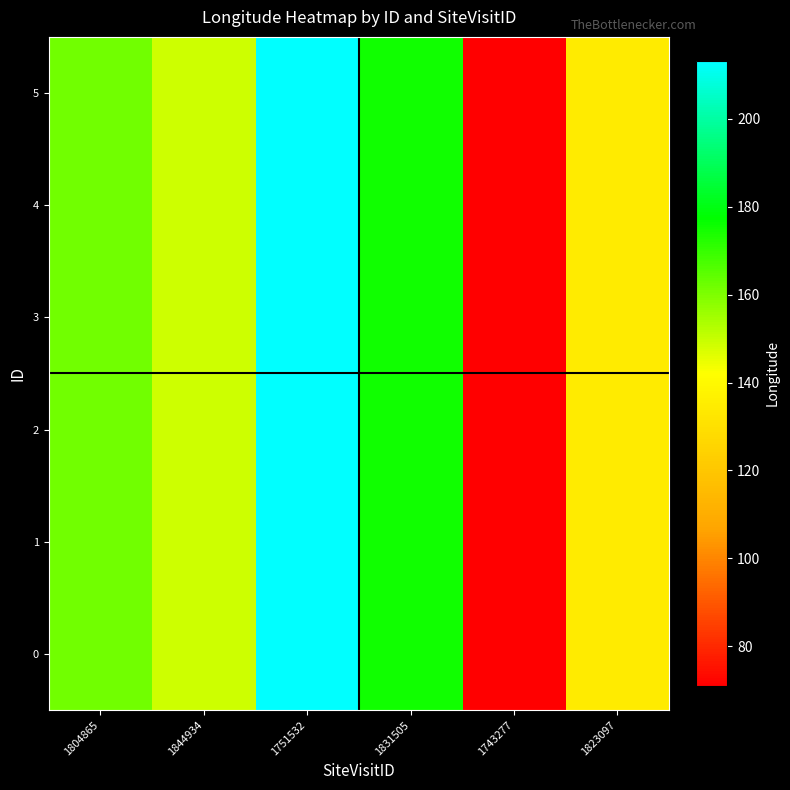

Reading left to right, what are all the values shown in this chart?

0: 1804865=161.7	1844934=149.2	1751532=213.1	1831505=175.2	1743277=71.0	1823097=134.7
1: 1804865=161.7	1844934=149.2	1751532=213.1	1831505=175.2	1743277=71.0	1823097=134.7
2: 1804865=161.7	1844934=149.2	1751532=213.1	1831505=175.2	1743277=71.0	1823097=134.7
3: 1804865=161.7	1844934=149.2	1751532=213.1	1831505=175.2	1743277=71.0	1823097=134.7
4: 1804865=161.7	1844934=149.2	1751532=213.1	1831505=175.2	1743277=71.0	1823097=134.7
5: 1804865=161.7	1844934=149.2	1751532=213.1	1831505=175.2	1743277=71.0	1823097=134.7